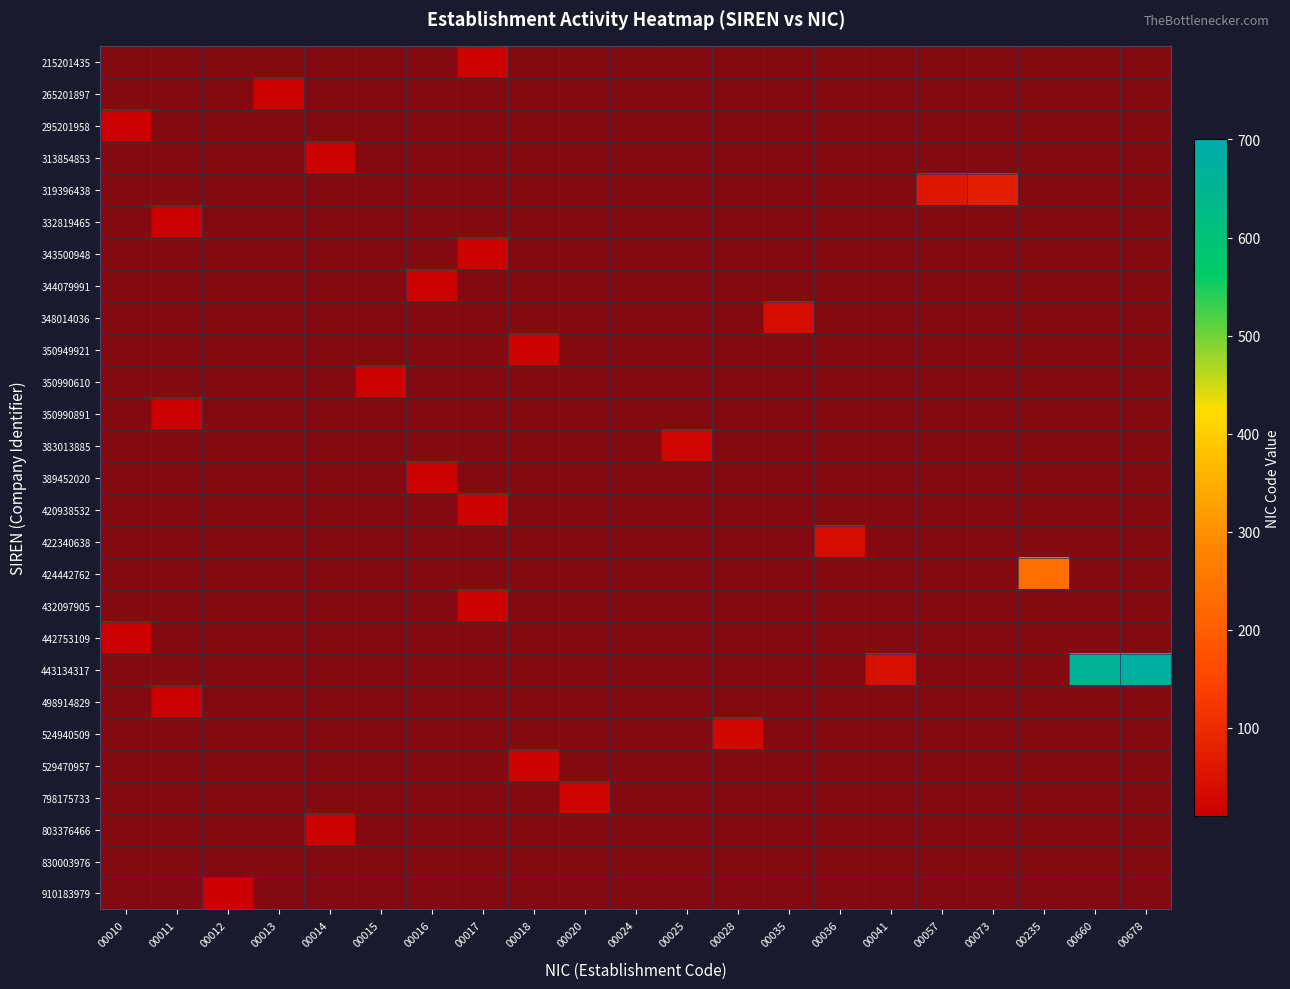

The value of 422340638 at 00035 is 1. True or false?

True